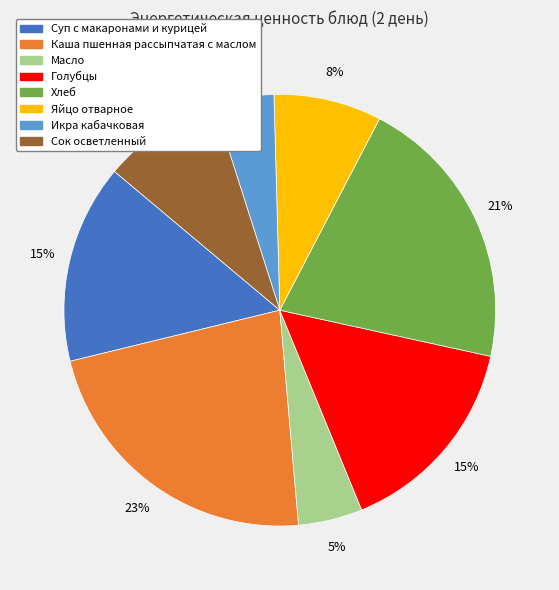

Is it true that Суп с макаронами и курицей is 15% of the pie?

True